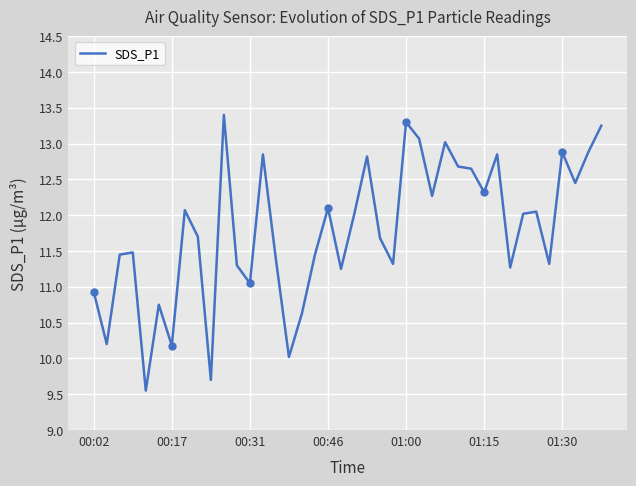

What is the difference between the maximum and minimum values?

3.8